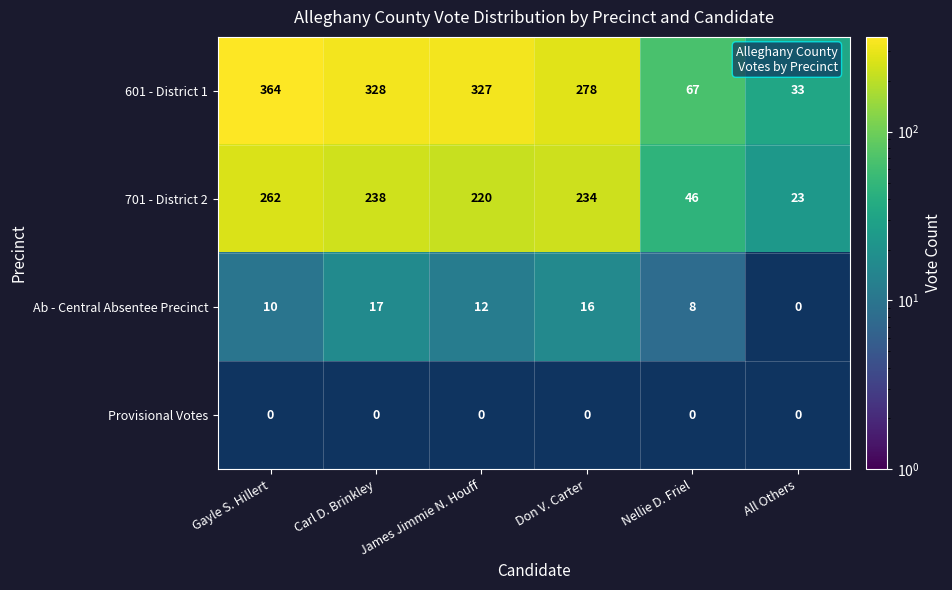

Is it true that 701 - District 2 equals 24 at Nellie D. Friel?

False